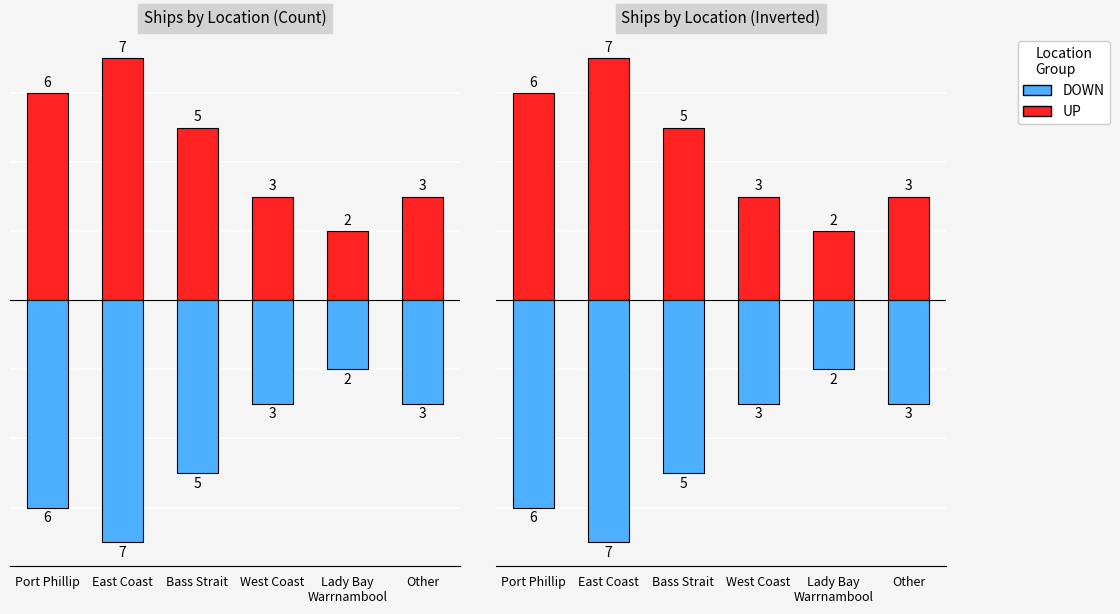

List the series in order of their overall mean, highest first.

UP, DOWN